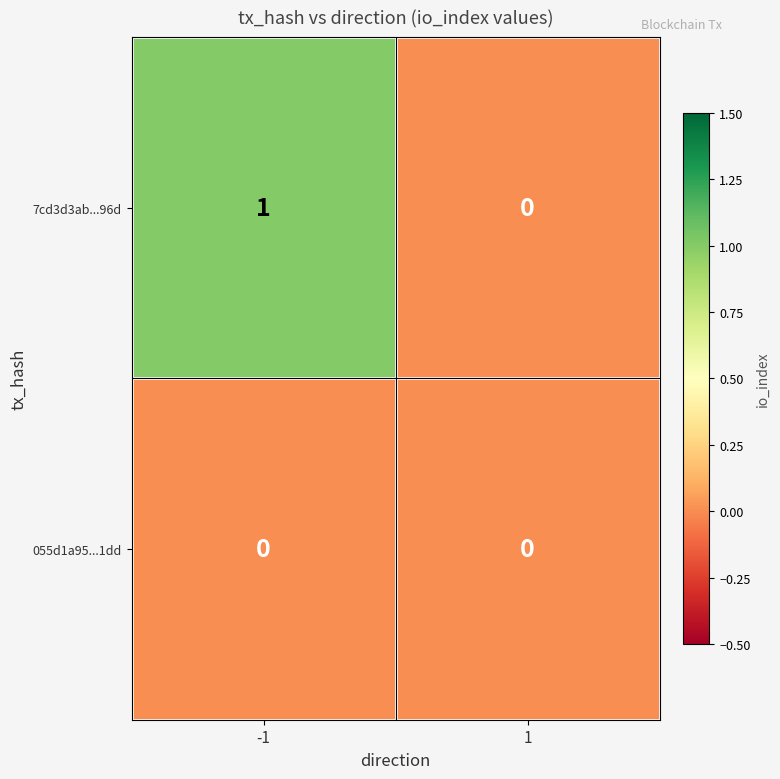

What is the greatest value displayed?

1